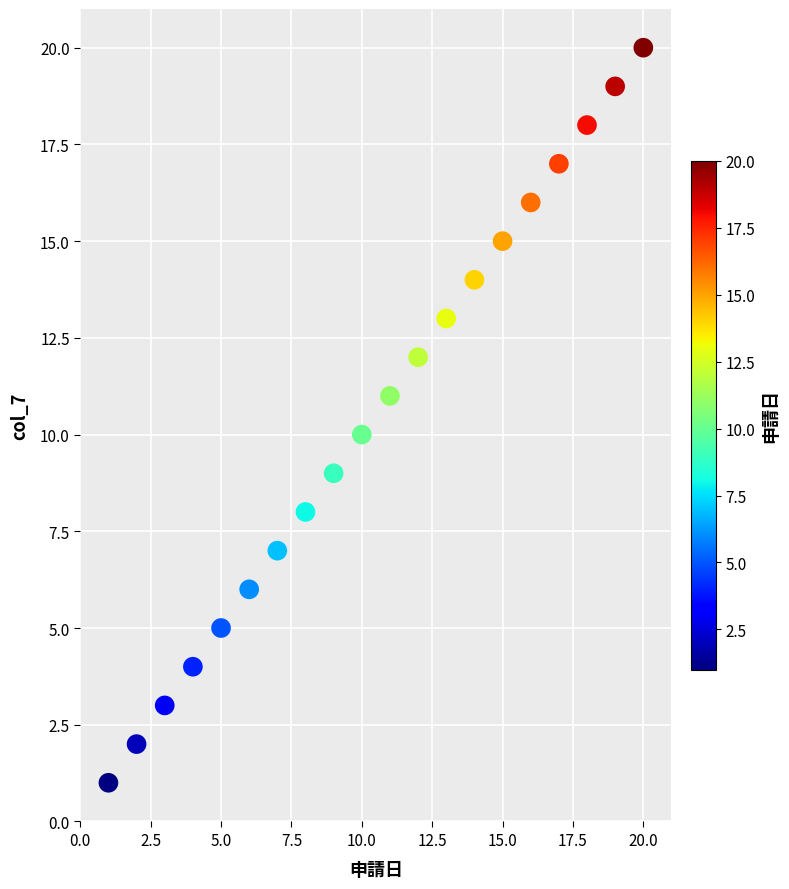

What is the range of X values (max minus min)?

19